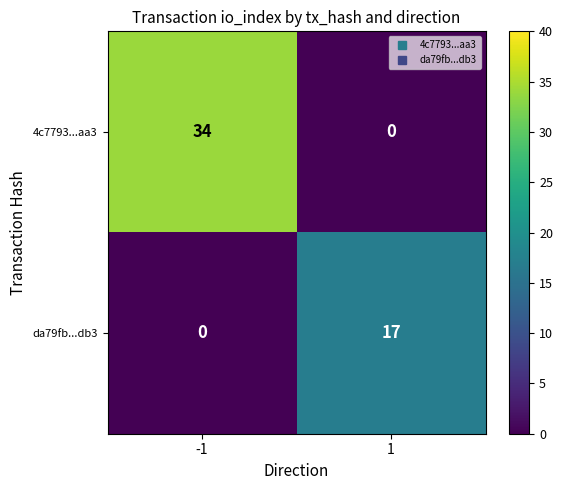

Is it true that 4c7793...aa3 equals 34 at -1?

True